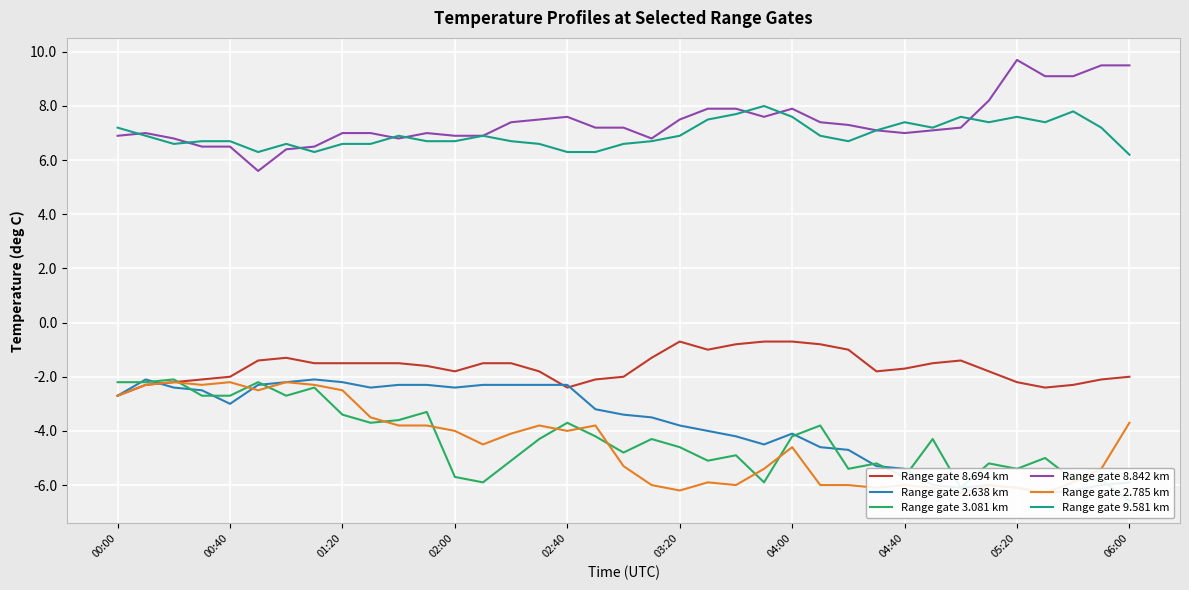

Where does the Range gate 2.785 km series first go above -4?

00:00